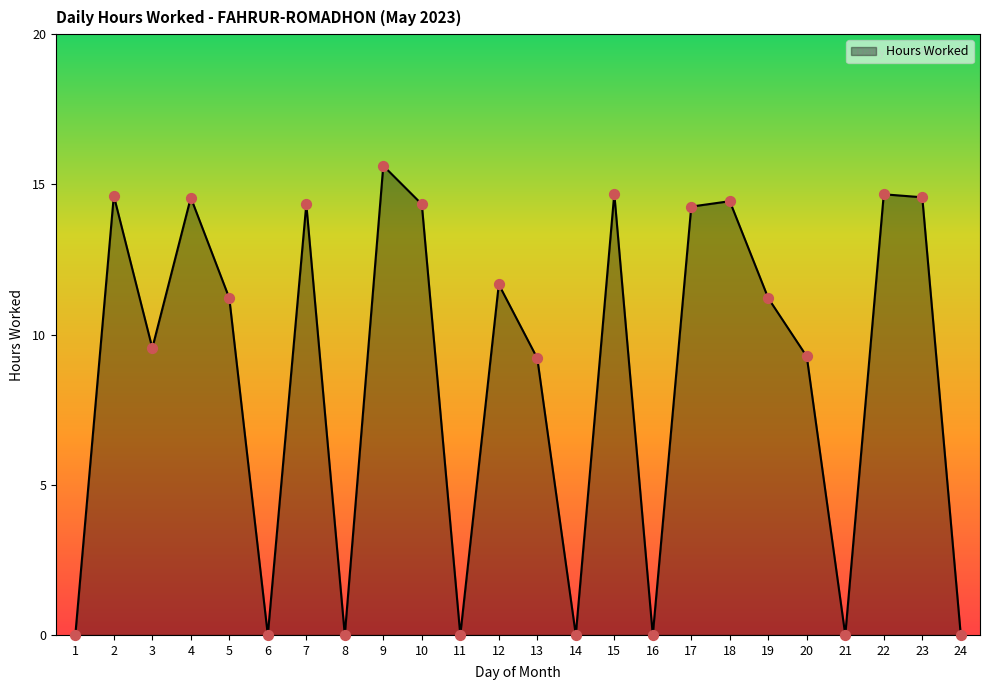

What is the change in value from 16 to 22?

+14.7